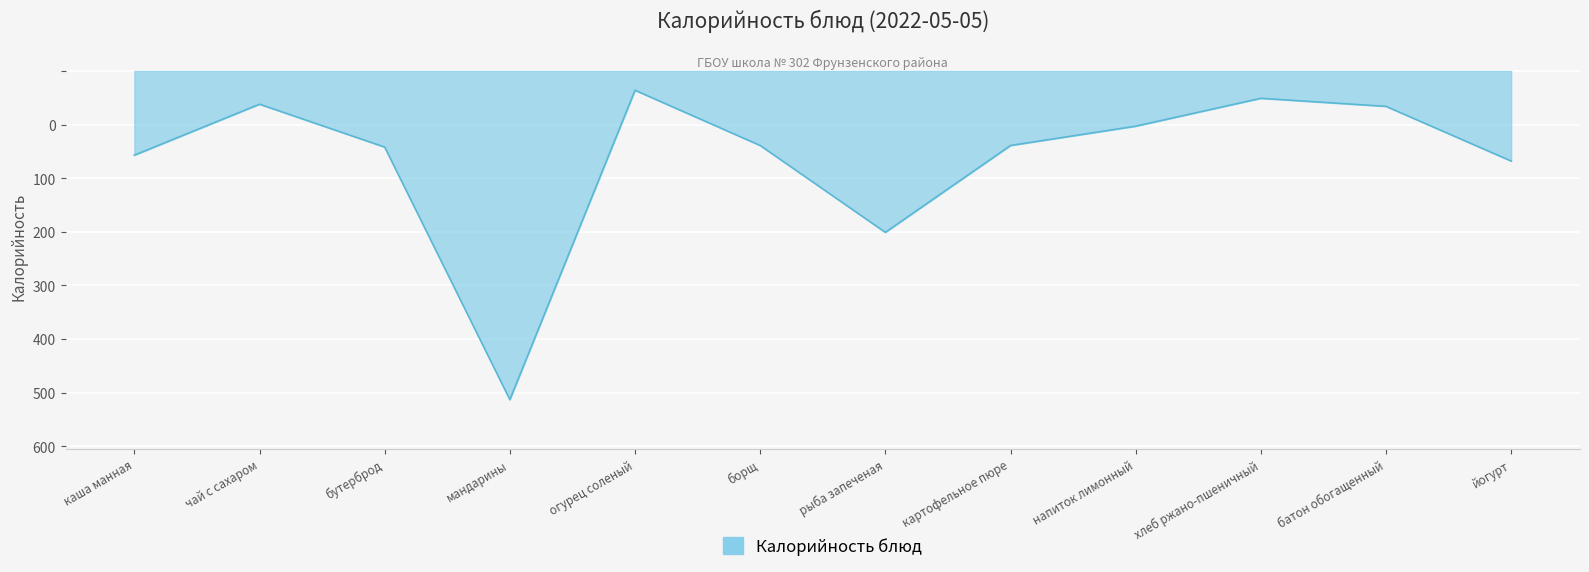

Is this an area chart (filled region under the line)?

Yes